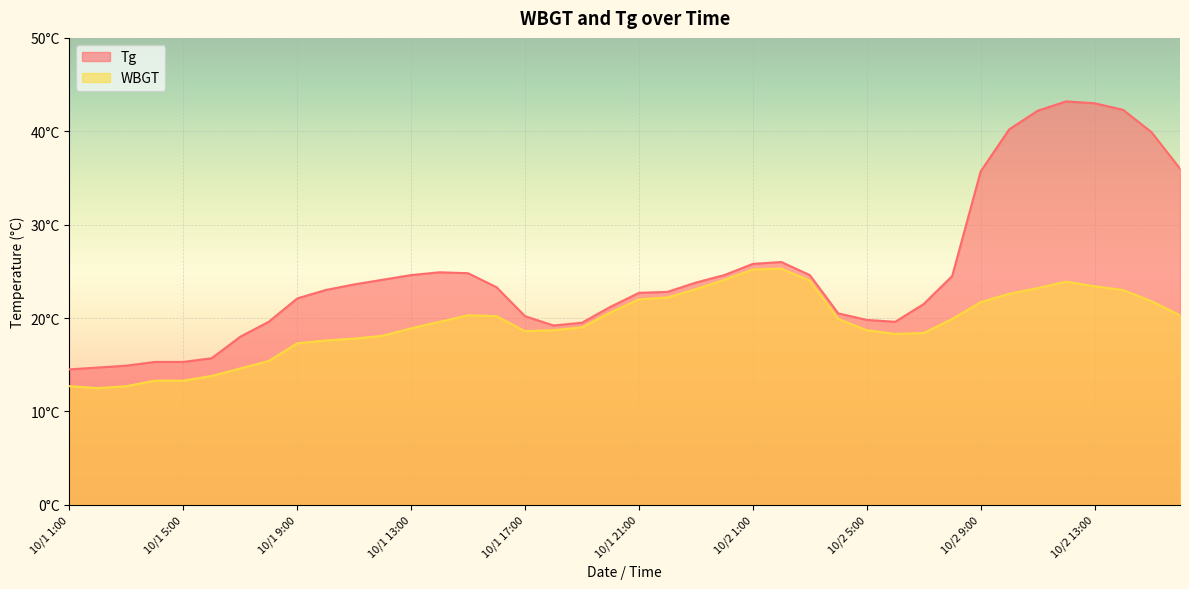

True or false: WBGT and Tg intersect in this chart.

False